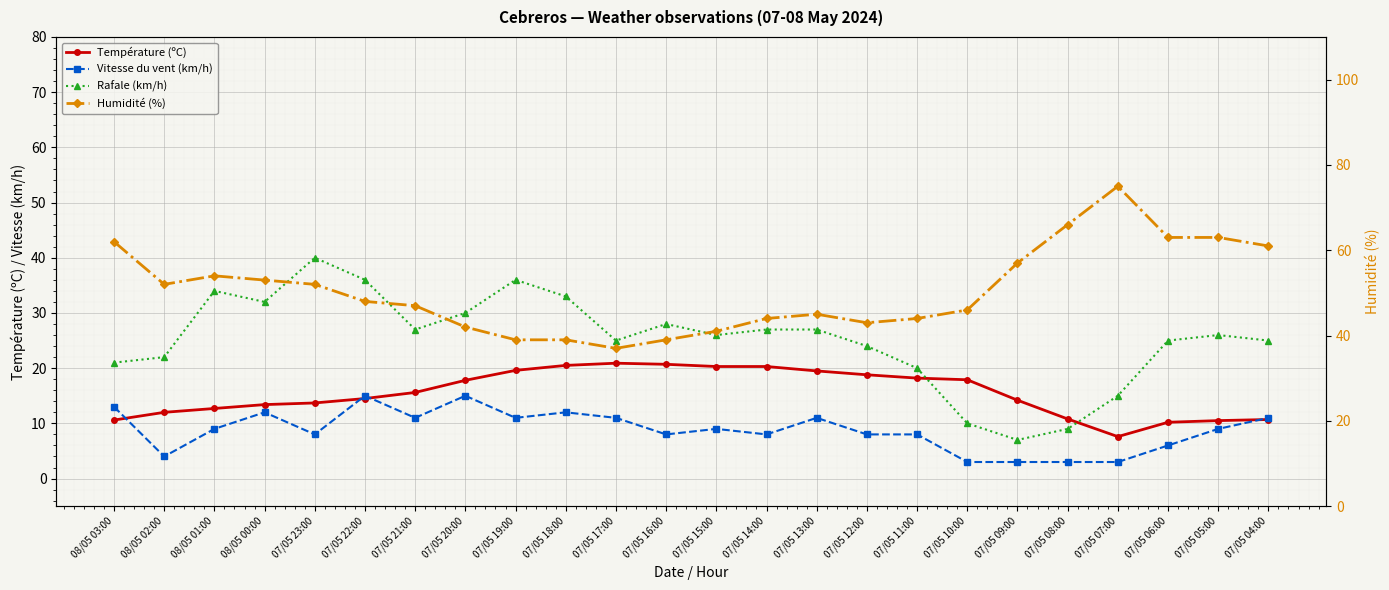

How many categories are shown in the chart?

24